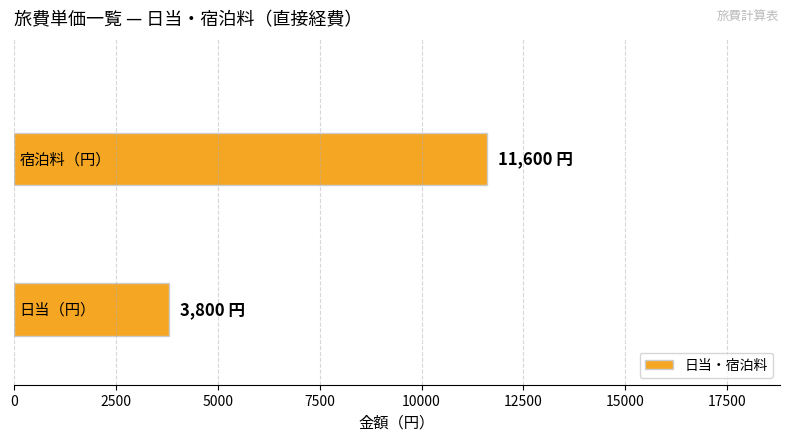

Reading bottom to top, extract all data points from this chart.

3800	11600